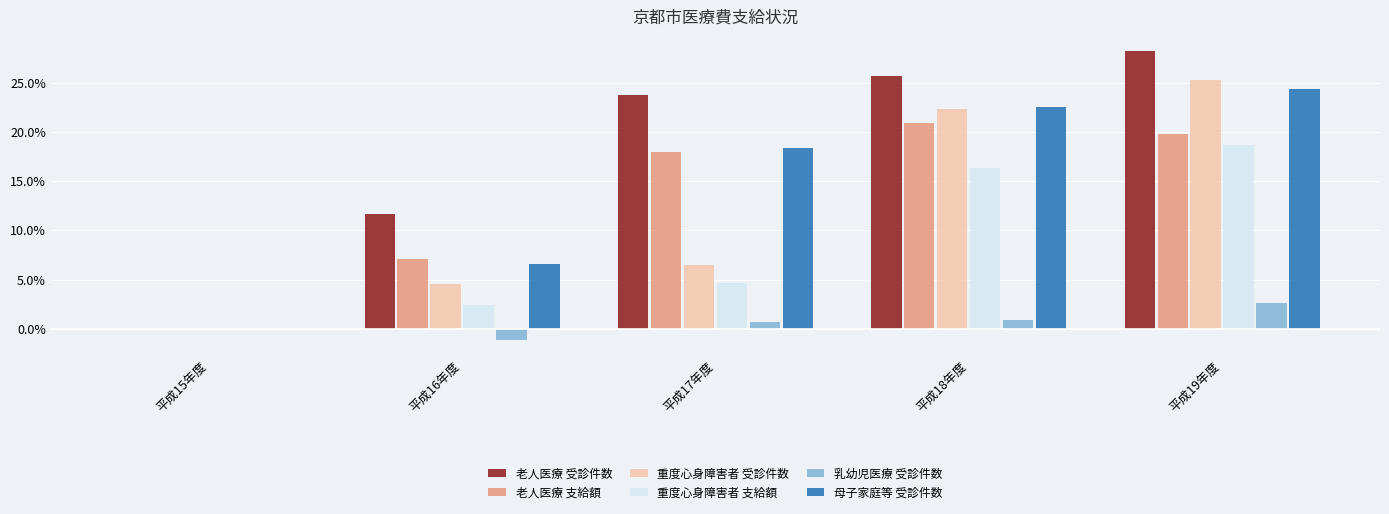

Between 平成18年度 and 平成19年度, which series saw the biggest shift?

重度心身障害者 受診件数